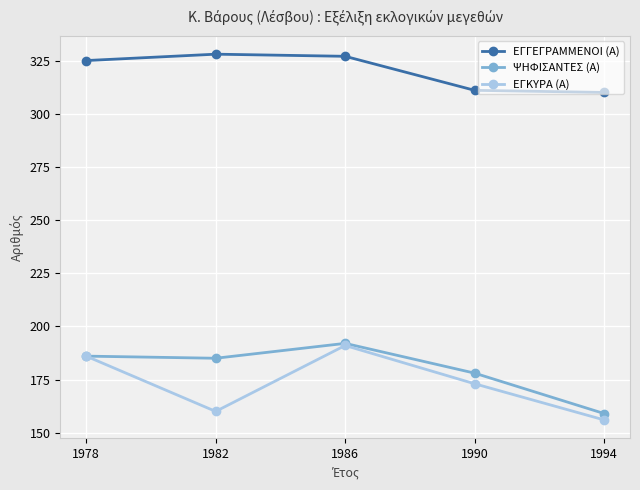

How many data points does each series have?

5